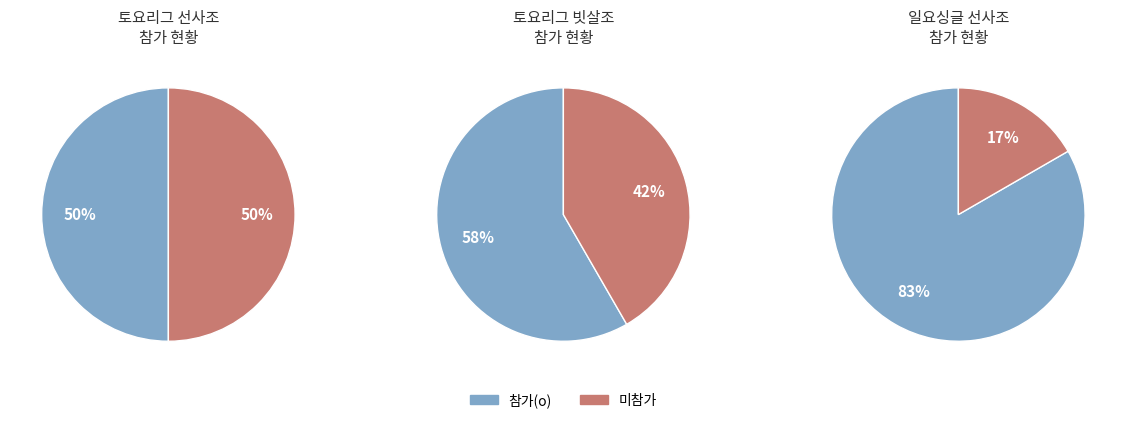

What percentage is the 1 slice, to the nearest percent?

17%